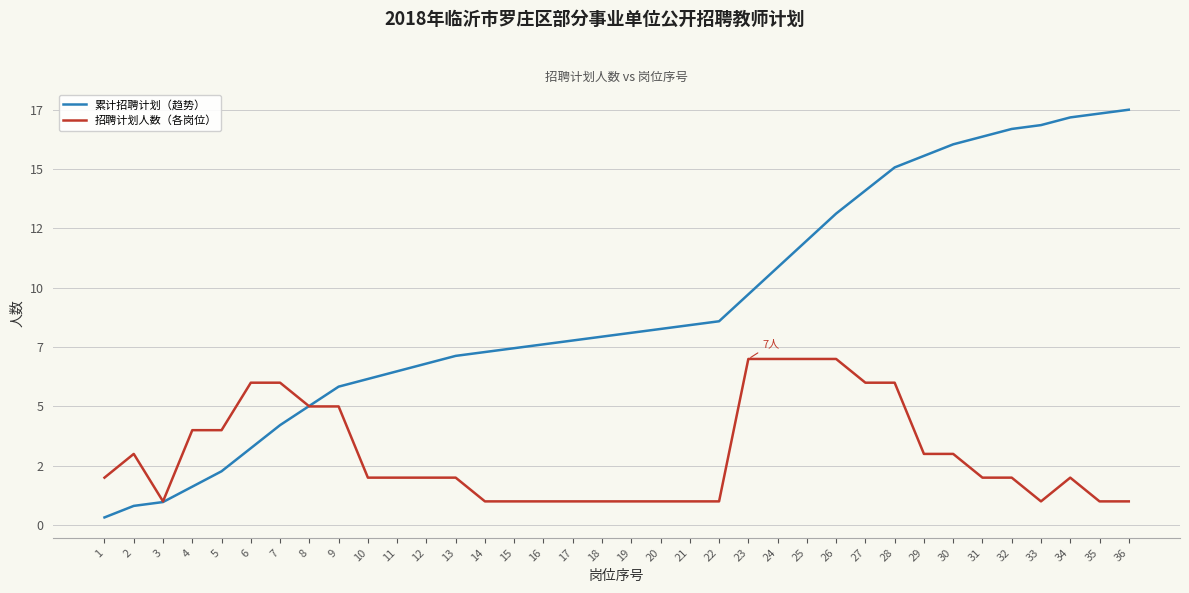

True or false: 招聘计划人数（各岗位） and 累计招聘计划（趋势） cross at least once.

True